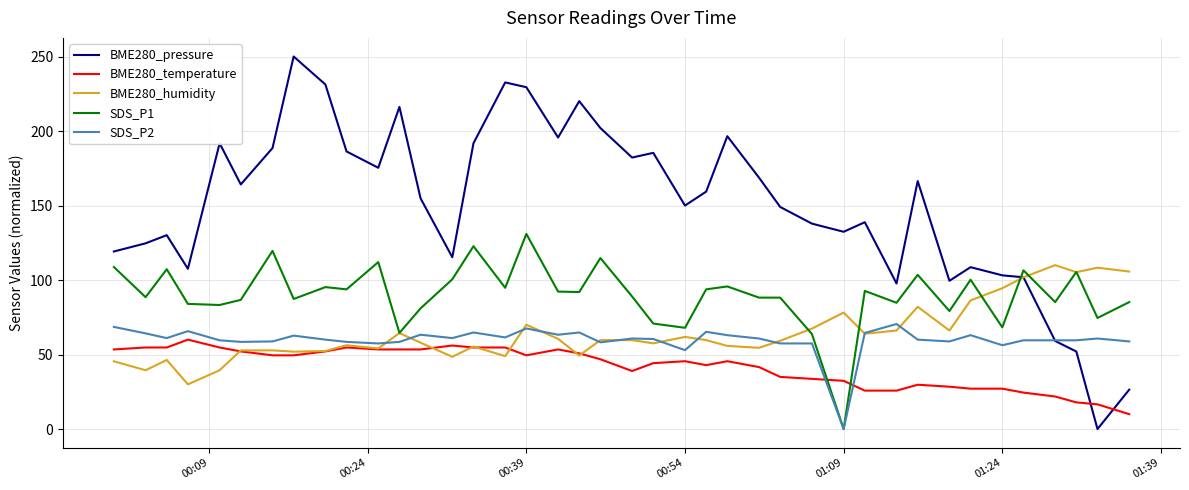

Which series has the largest total across all categories?

BME280_pressure